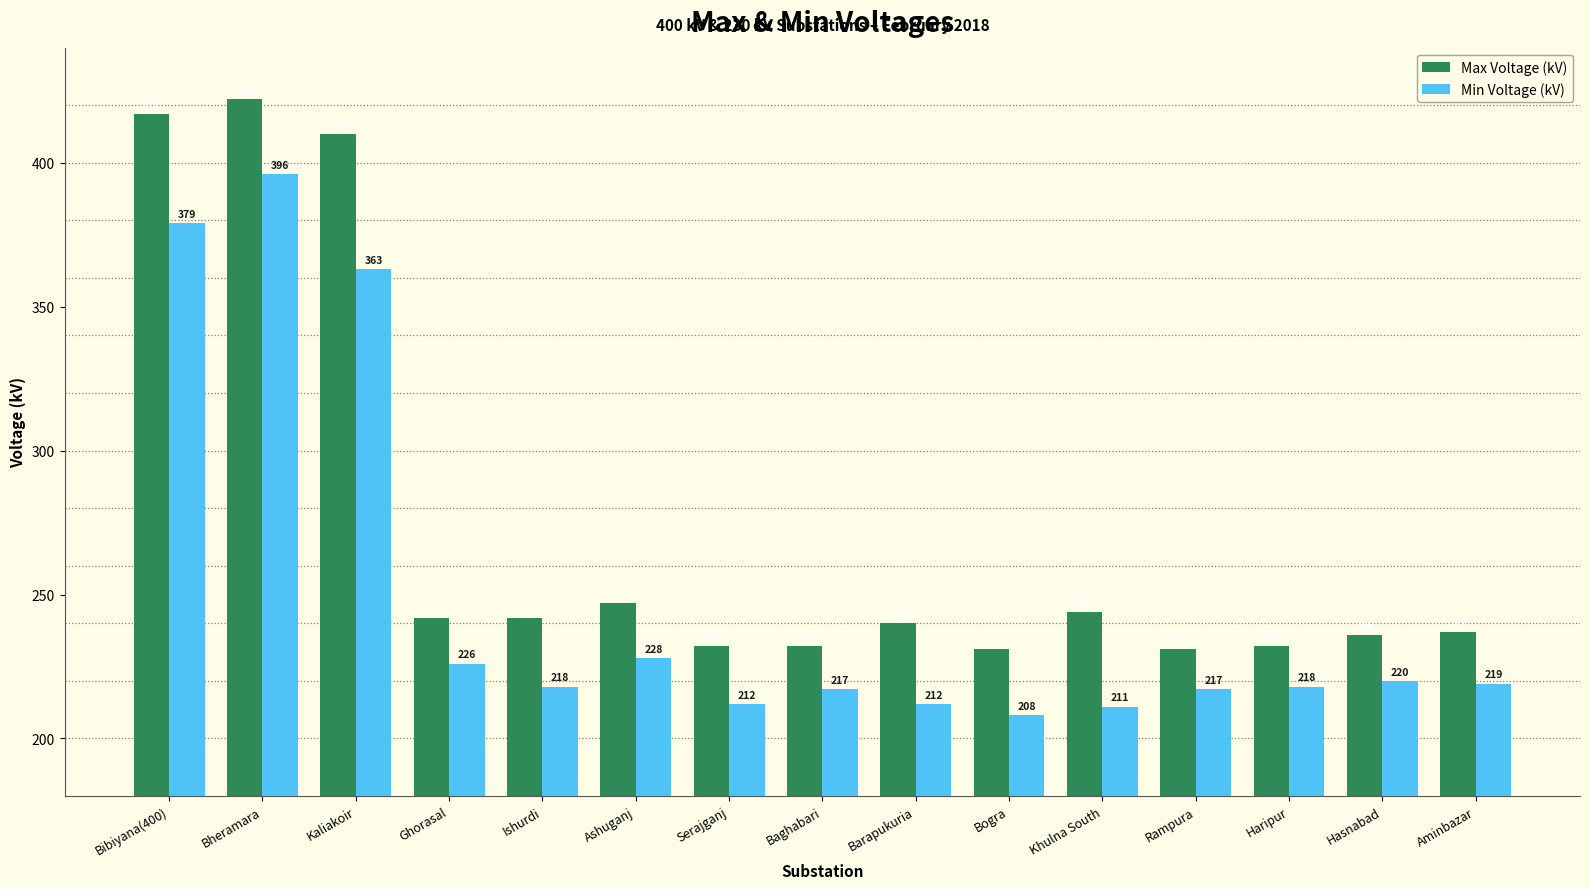

Rank the series by their maximum value, from lowest to highest.

Min Voltage (kV), Max Voltage (kV)